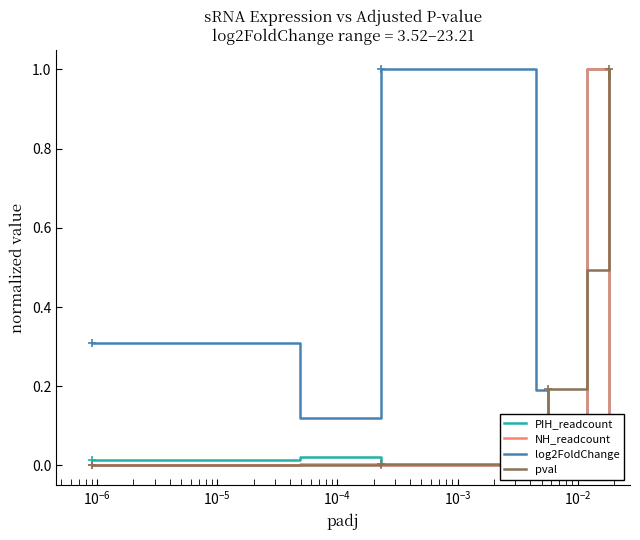

Which series has the widest spread of values?

PIH_readcount